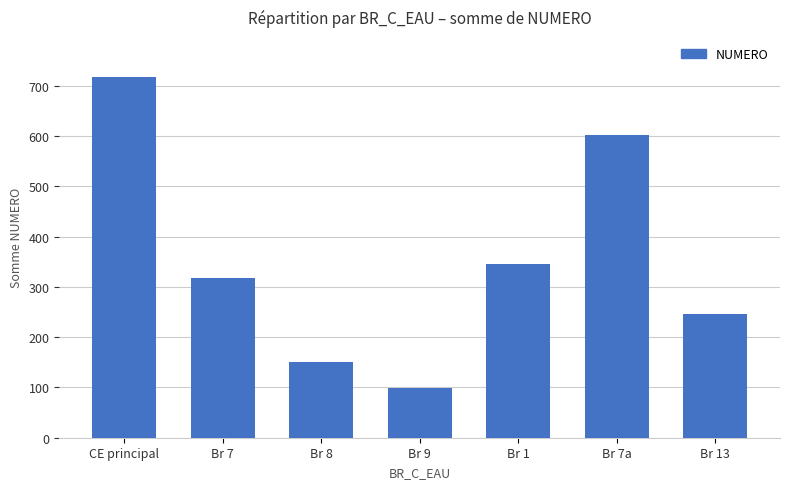

Reading right to left, extract all data points from this chart.

Br 13=246	Br 7a=603	Br 1=345	Br 9=99	Br 8=151	Br 7=318	CE principal=717